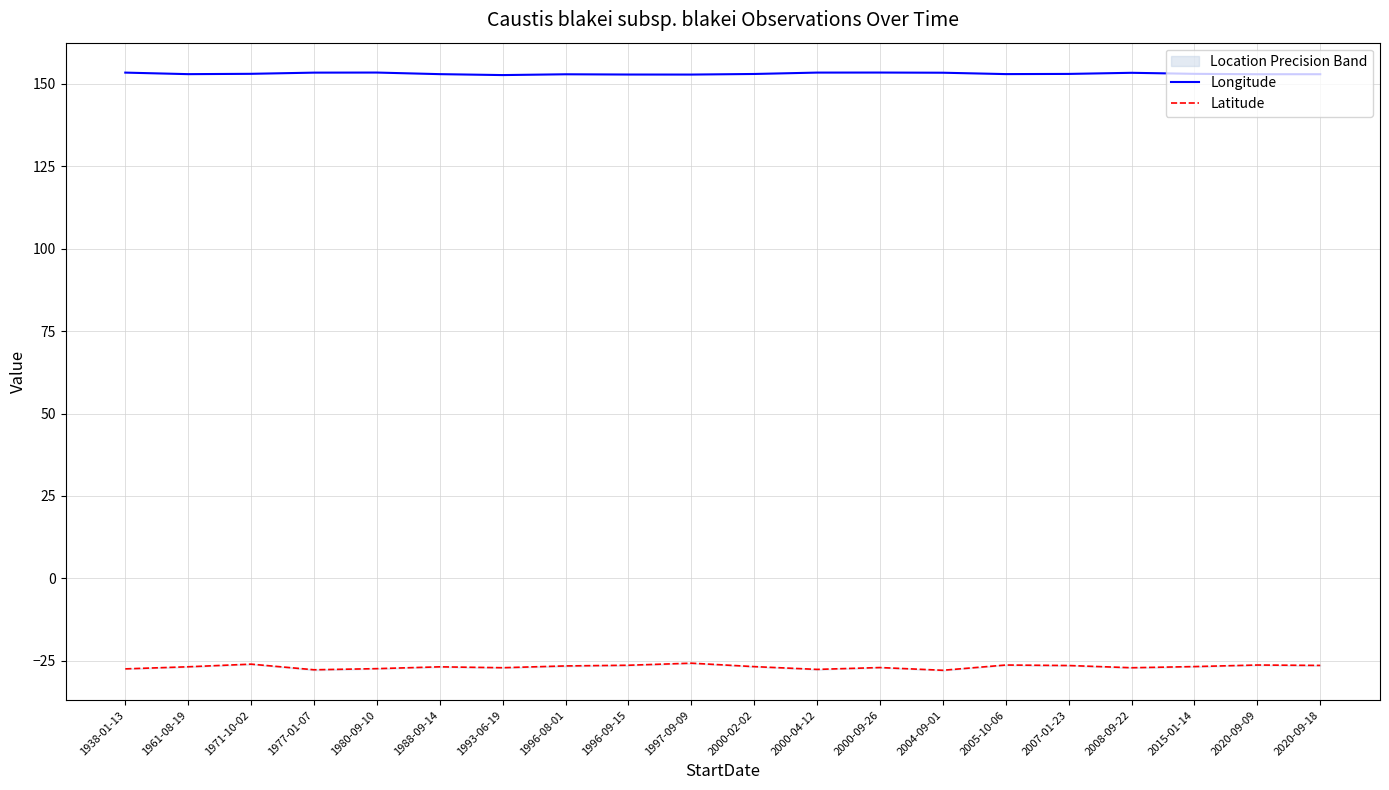

How many data points does each series have?

20